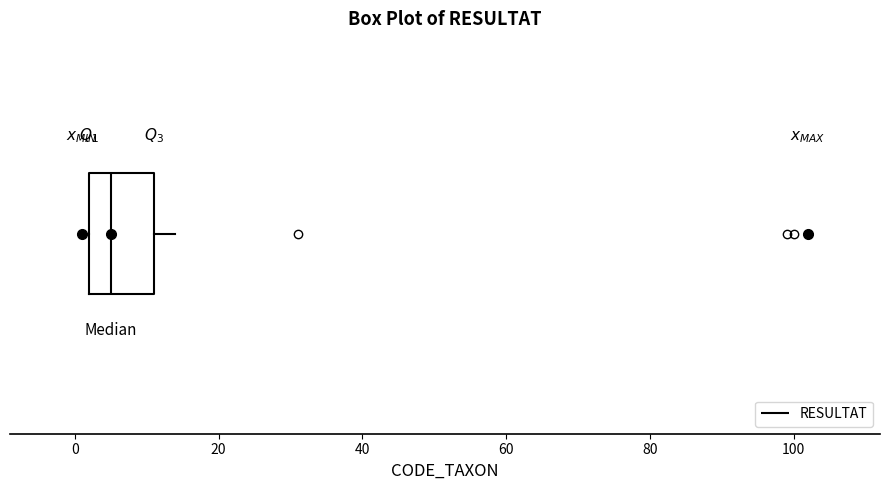

Where does the right whisker of the box end on the x-axis? The values are not printed on the chart, so give them approximately, as read against the axis.

14